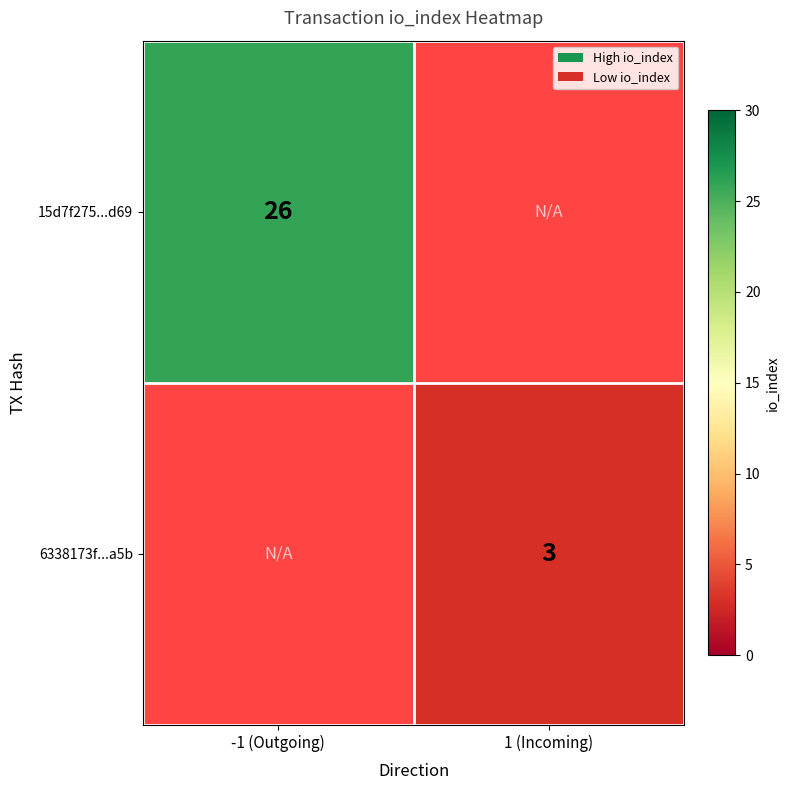

How many distinct data groups are displayed?

2